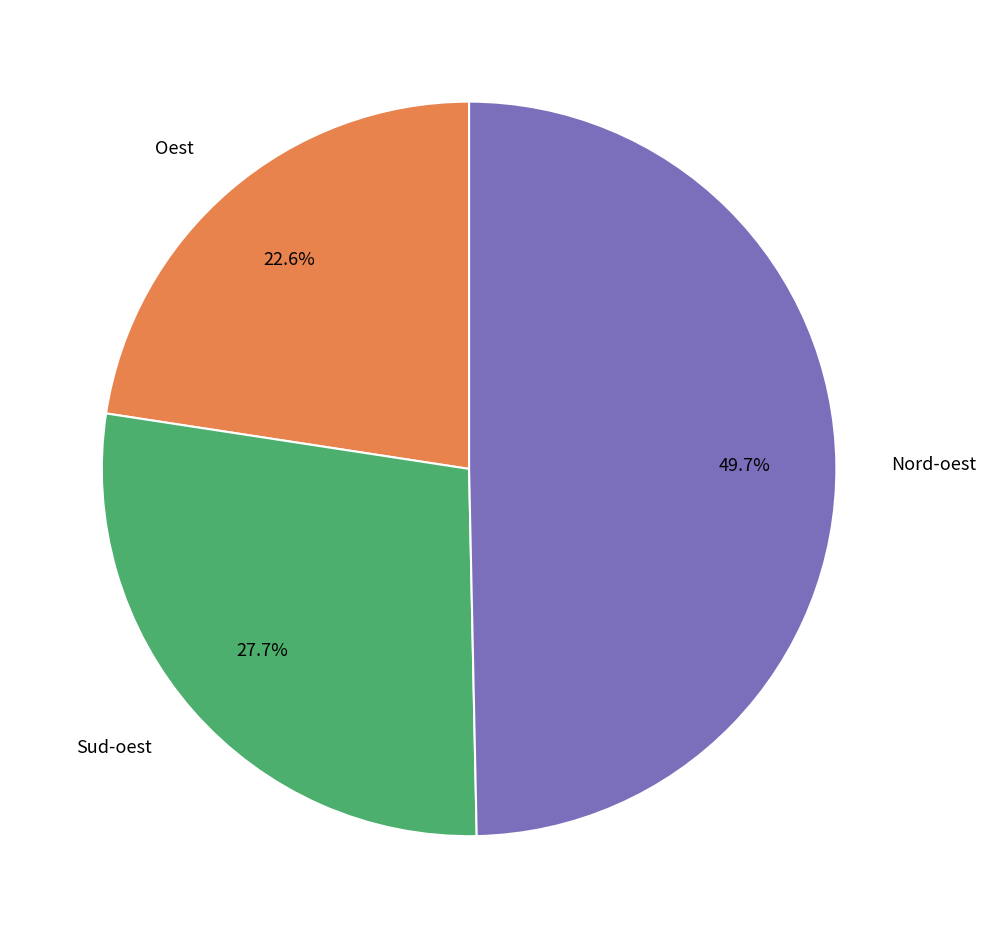

How many segments does this pie chart have?

3